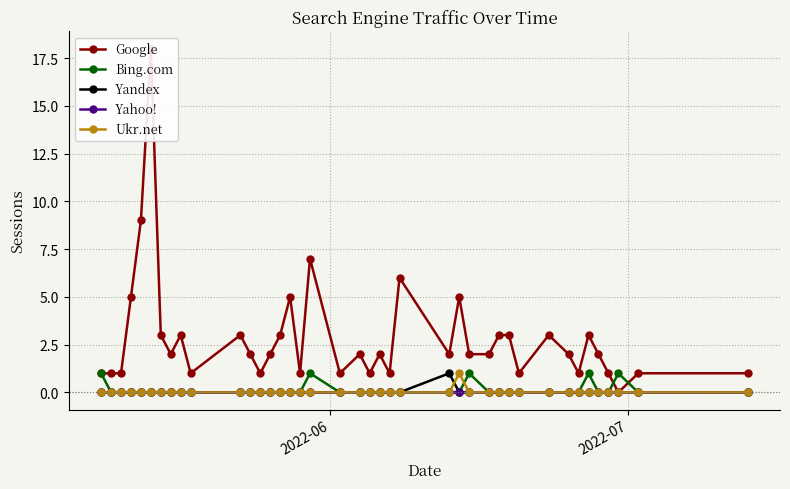

In Ukr.net, how many points are higher than both neighbors (excluding endpoints)?

1